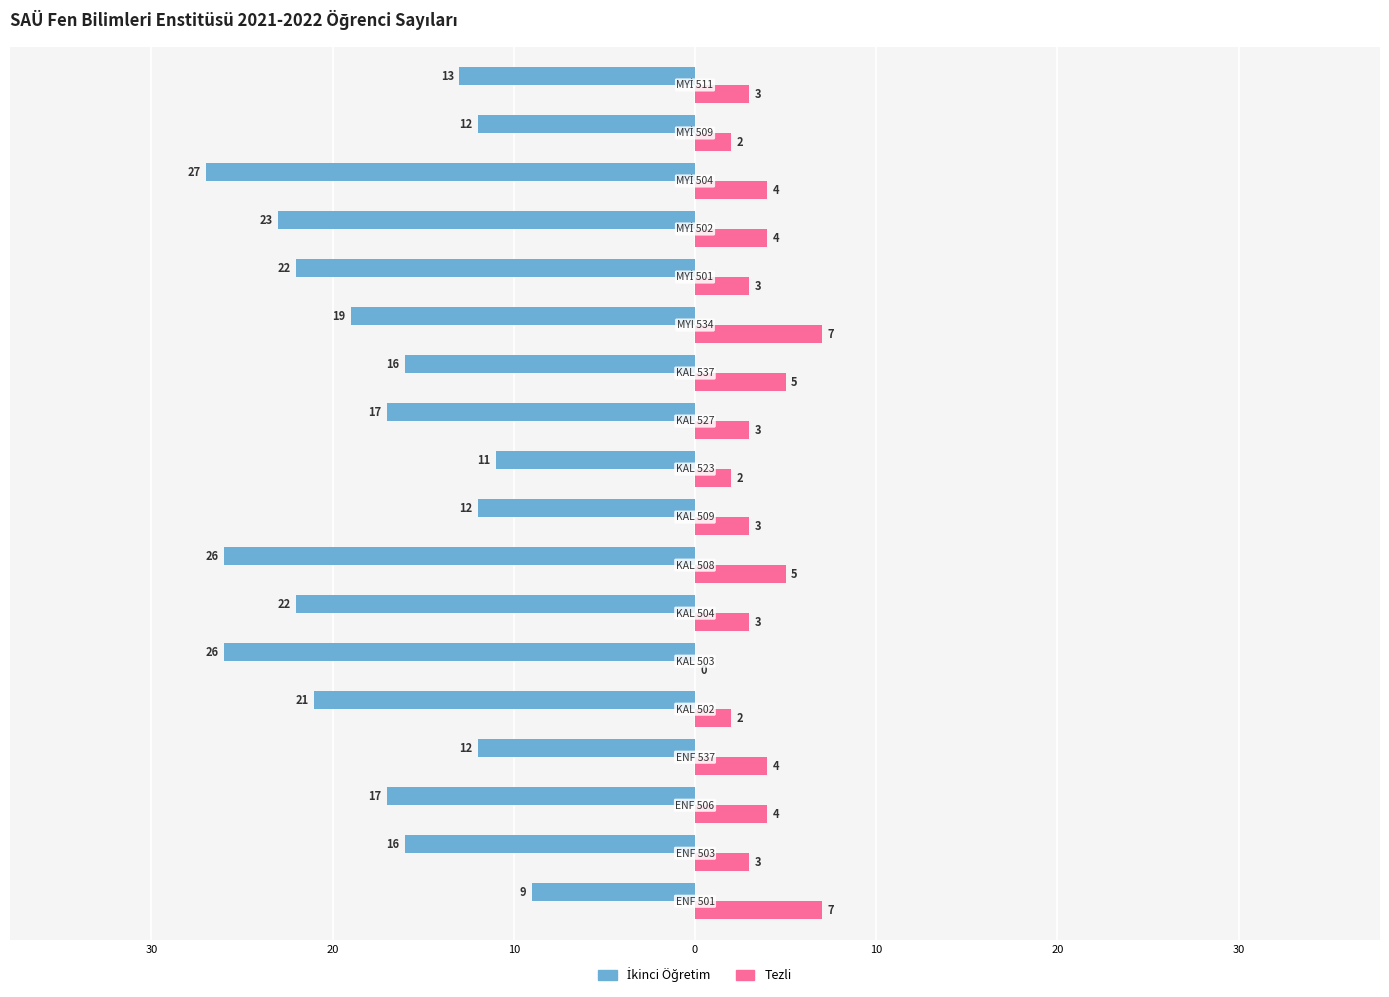

Reading left to right, list all the values displayed in this chart.

İkinci Öğretim: -9	-16	-17	-12	-21	-26	-22	-26	-12	-11	-17	-16	-19	-22	-23	-27	-12	-13
Tezli: 7	3	4	4	2	0	3	5	3	2	3	5	7	3	4	4	2	3